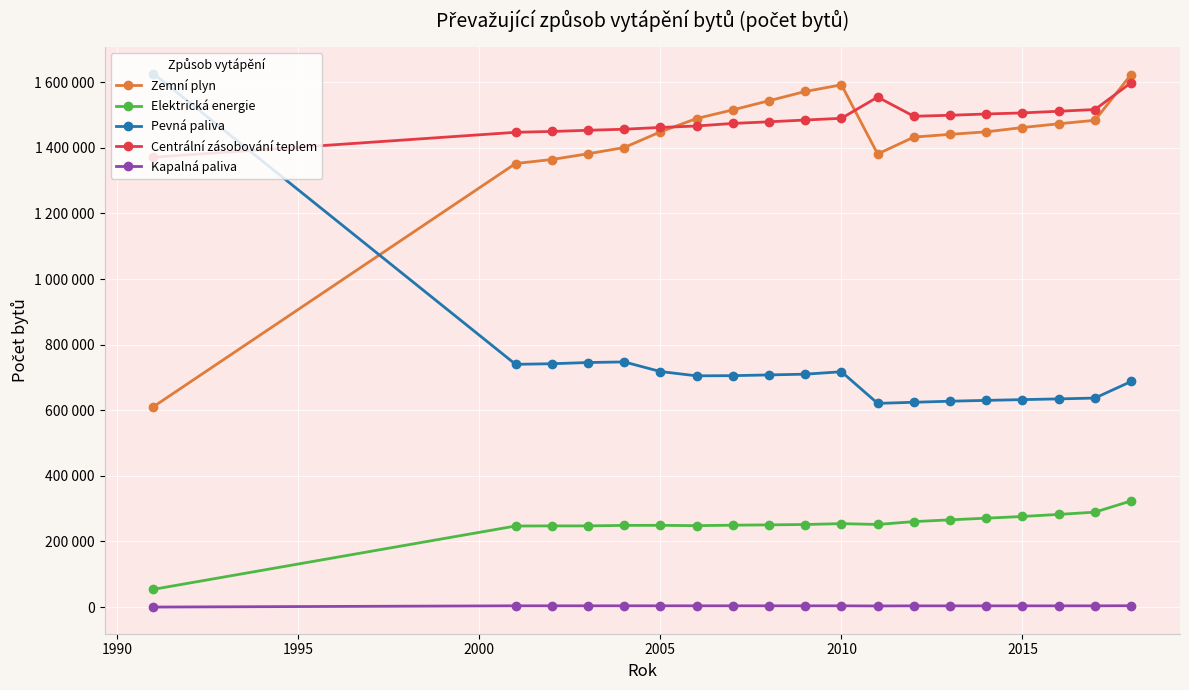

Reading left to right, extract all data points from this chart.

Zemní plyn: 610896	1352237	1364441	1381917	1400942	1448779	1489416	1515833	1543658	1571857	1592139	1381324	1432788	1441158	1448845	1461923	1473374	1484045	1623601
Elektrická energie: 54073	247079	247425	247425	248967	249131	248152	249578	250567	251678	254346	251809	260528	265870	270968	276155	282461	289324	323613
Pevná paliva: 1626322	740039	741793	745543	747331	718022	704943	705470	707704	710027	717382	620984	624328	627551	630111	632375	634625	637154	687683
Centrální zásobování teplem: 1371430	1447395	1449948	1453520	1456799	1462240	1466642	1474468	1479376	1484860	1490099	1554695	1496272	1499350	1503229	1506506	1511598	1516797	1598698
Kapalná paliva: 0	3752	3745	3745	3745	3744	3732	3732	3719	3710	3711	3262	3565	3575	3584	3624	3632	3634	3986